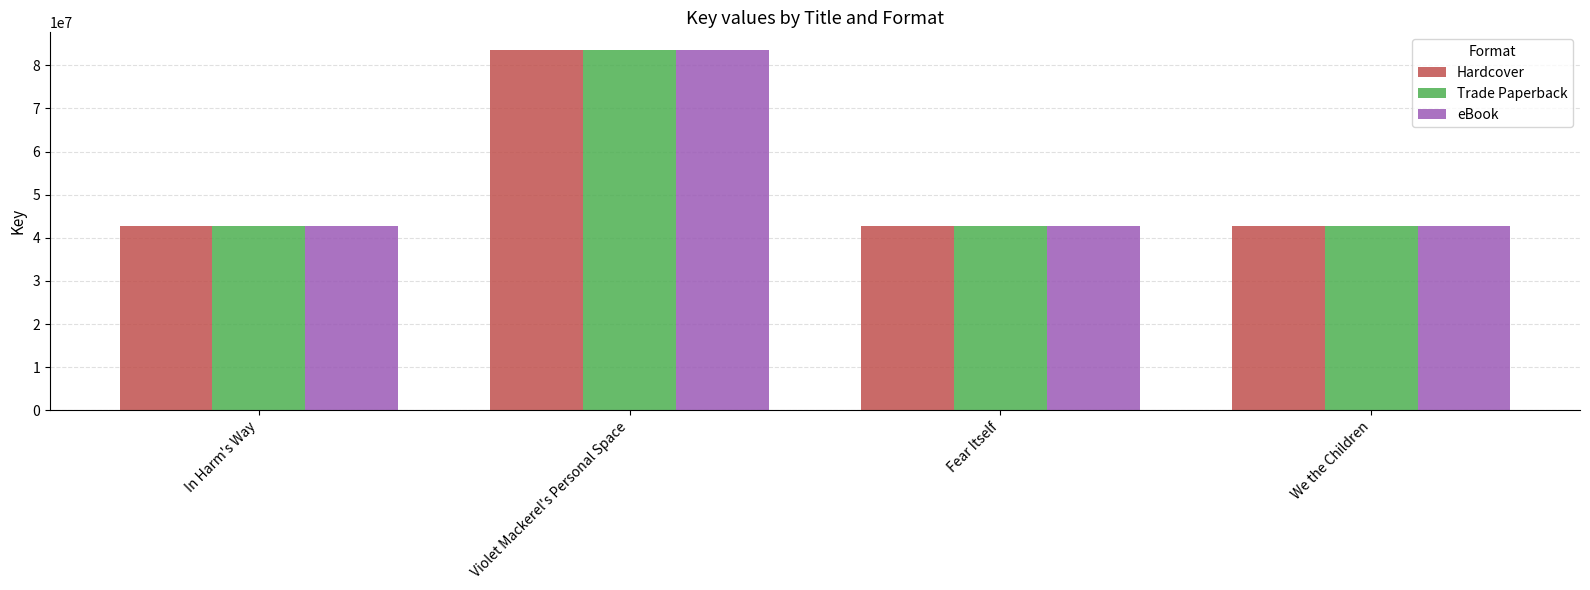

What is the total value across all series at Fear Itself?

128161281